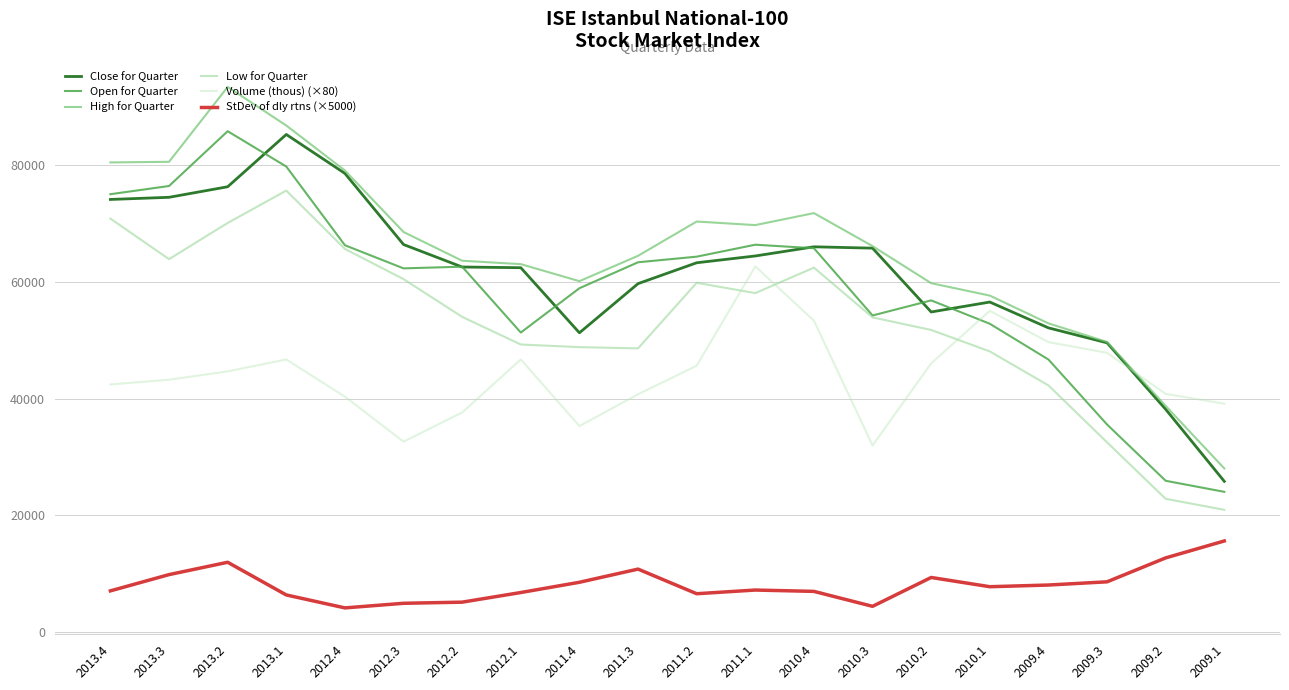

At how many categories does at least one series exceed 42650?

18